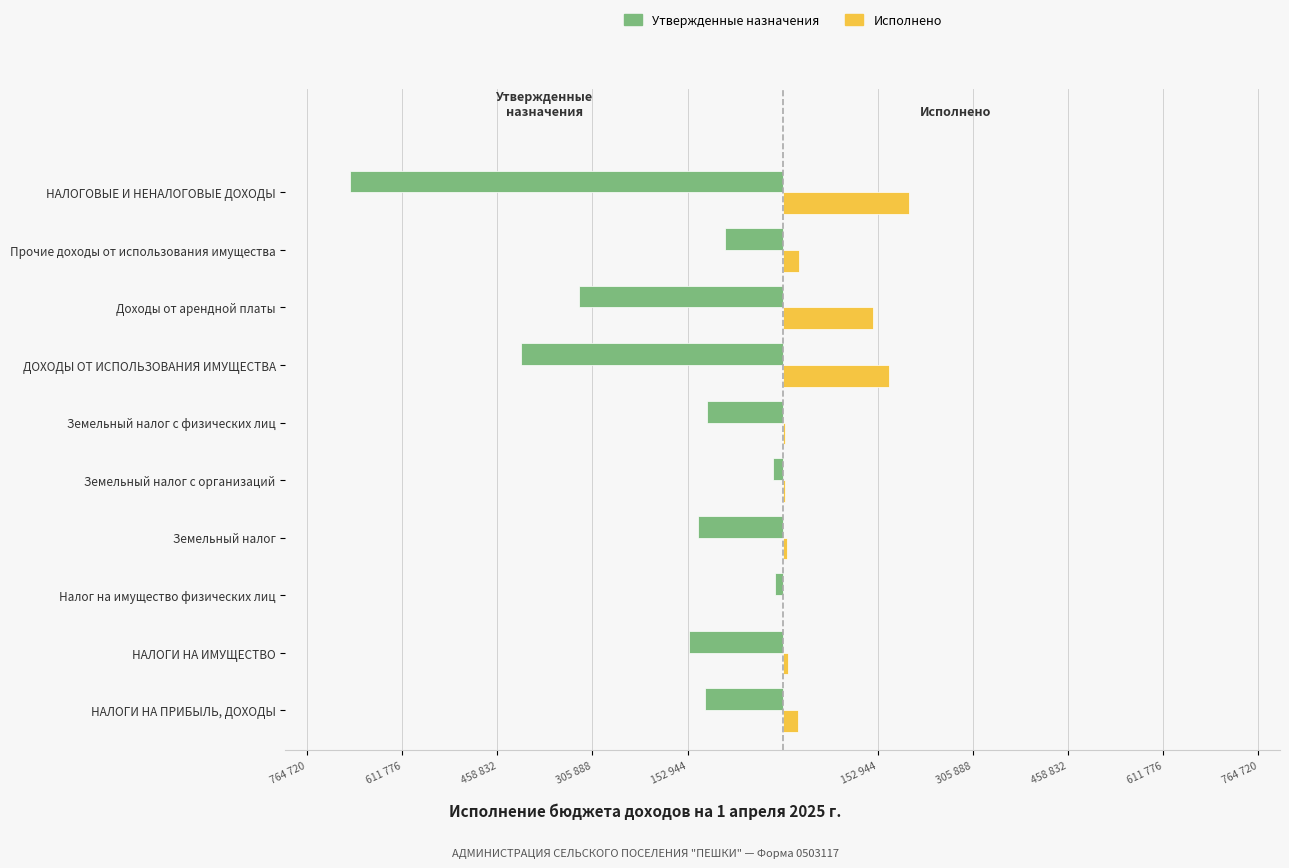

At which label is Исполнено closest to 102315?

Доходы от арендной платы